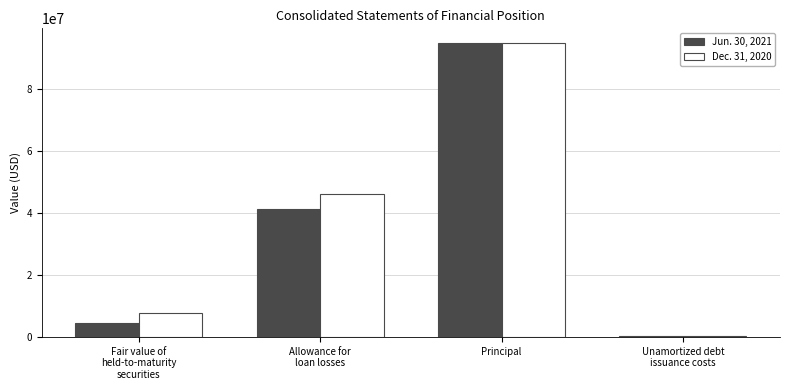

Reading right to left, what are all the values shown in this chart?

Jun. 30, 2021: Unamortized debt
issuance costs=399000	Principal=95000000	Allowance for
loan losses=41335000	Fair value of
held-to-maturity
securities=4527000
Dec. 31, 2020: Unamortized debt
issuance costs=461000	Principal=95000000	Allowance for
loan losses=46214000	Fair value of
held-to-maturity
securities=7870000